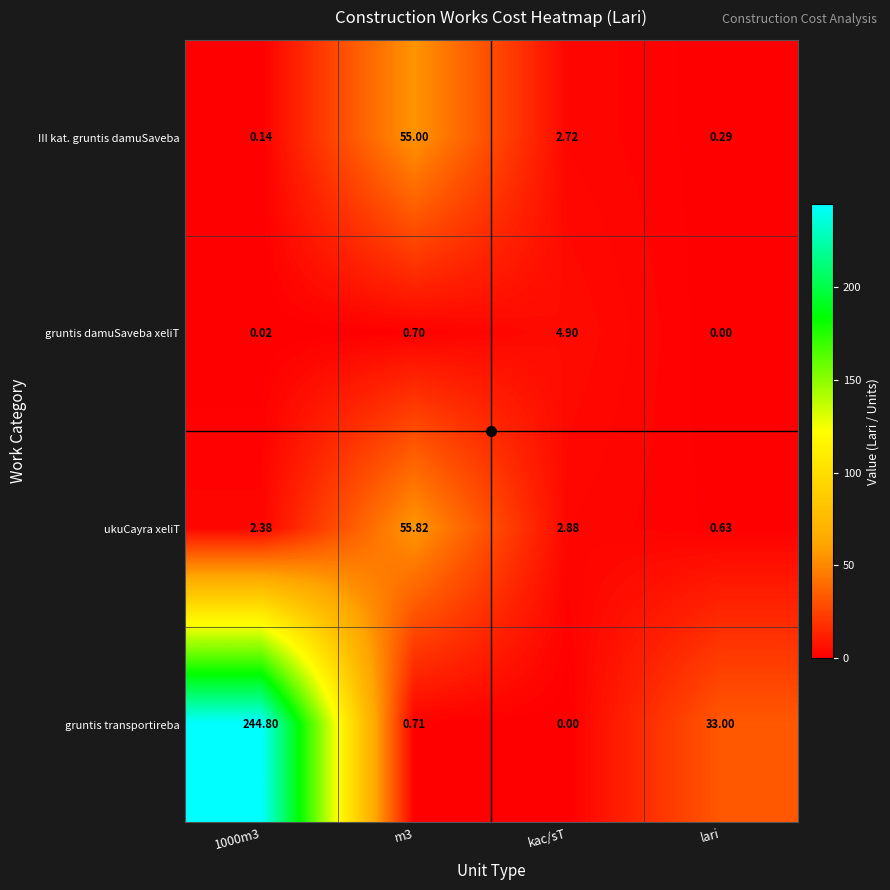

What is the spread (max minus min) of values at lari?

33.0